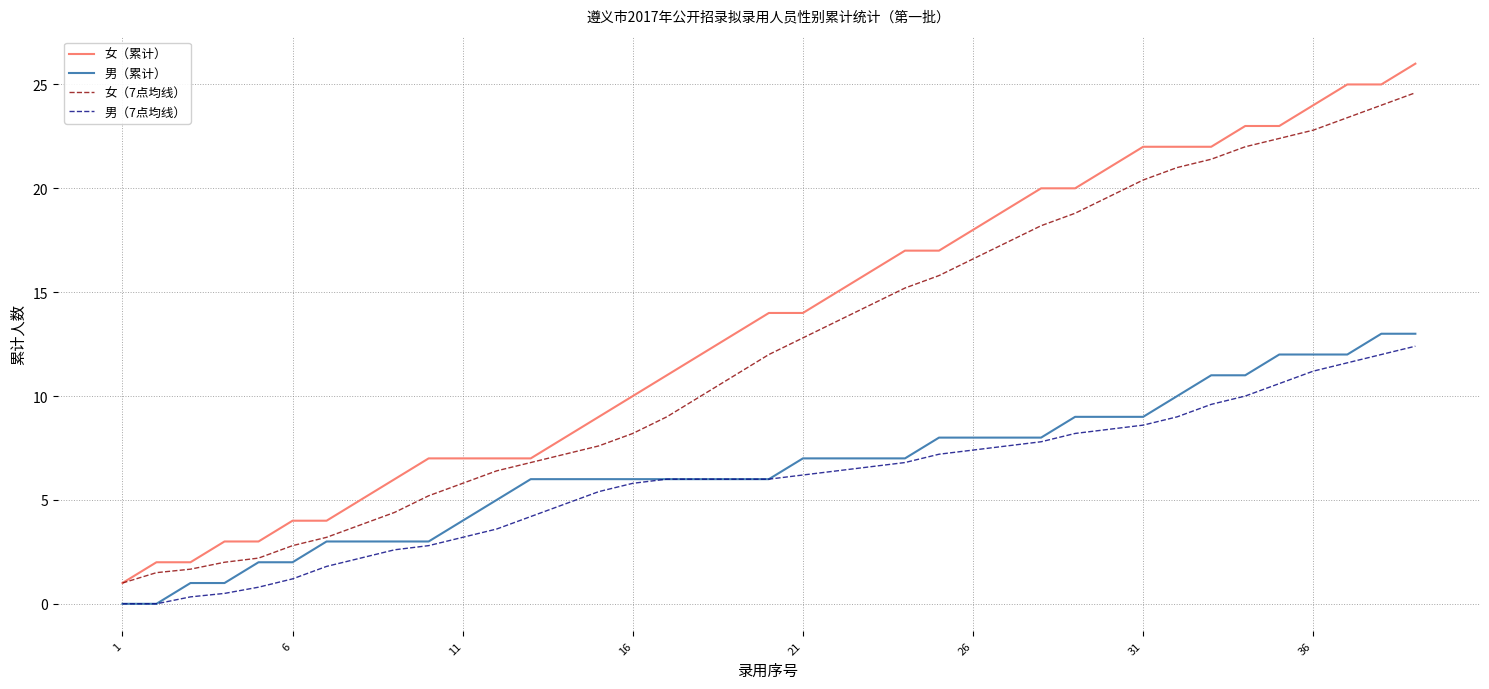

Which series has the largest total across all categories?

女（累计）